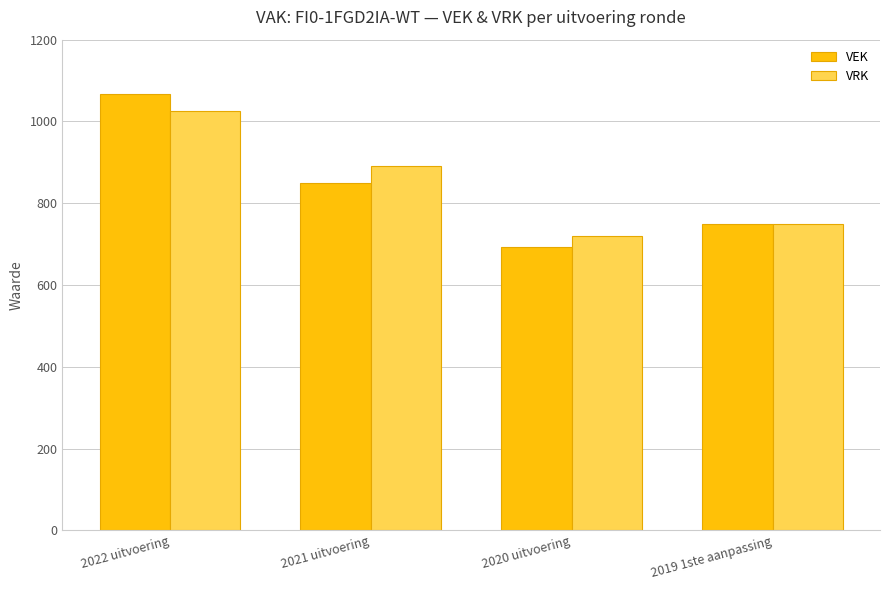

The value of VRK at 2020 uitvoering is 394. True or false?

False